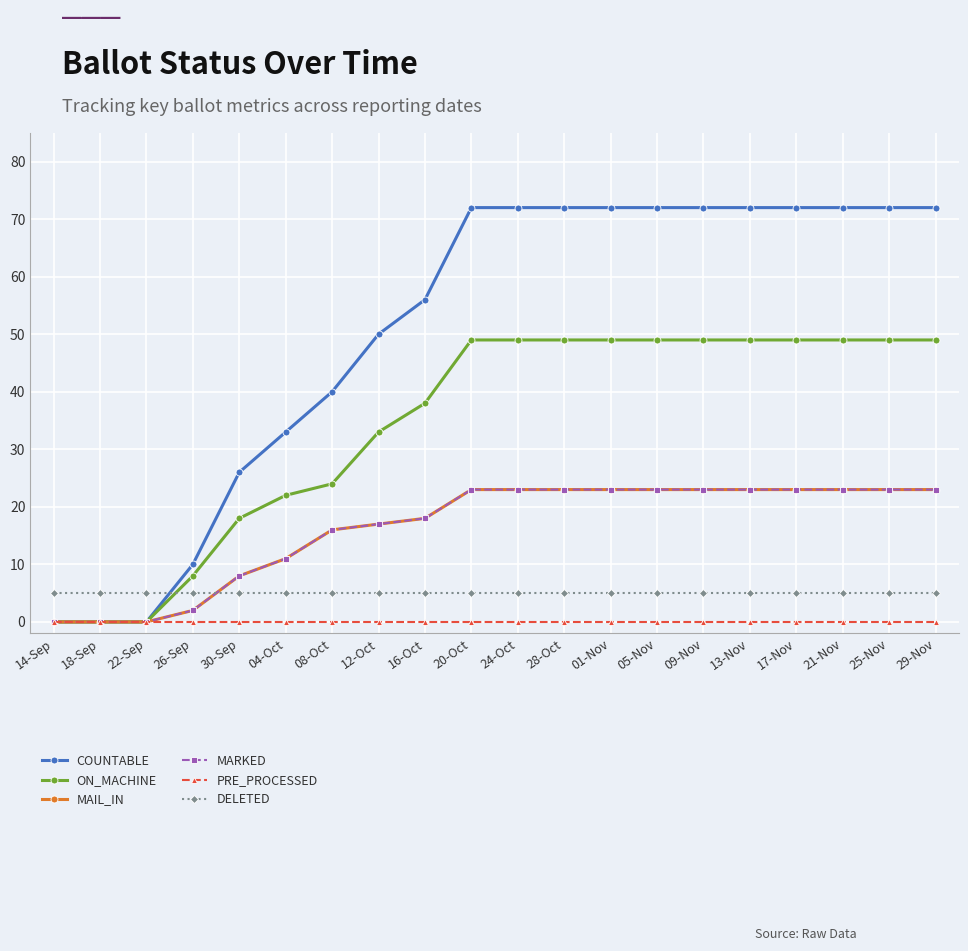

Is this an area chart (filled region under the line)?

No